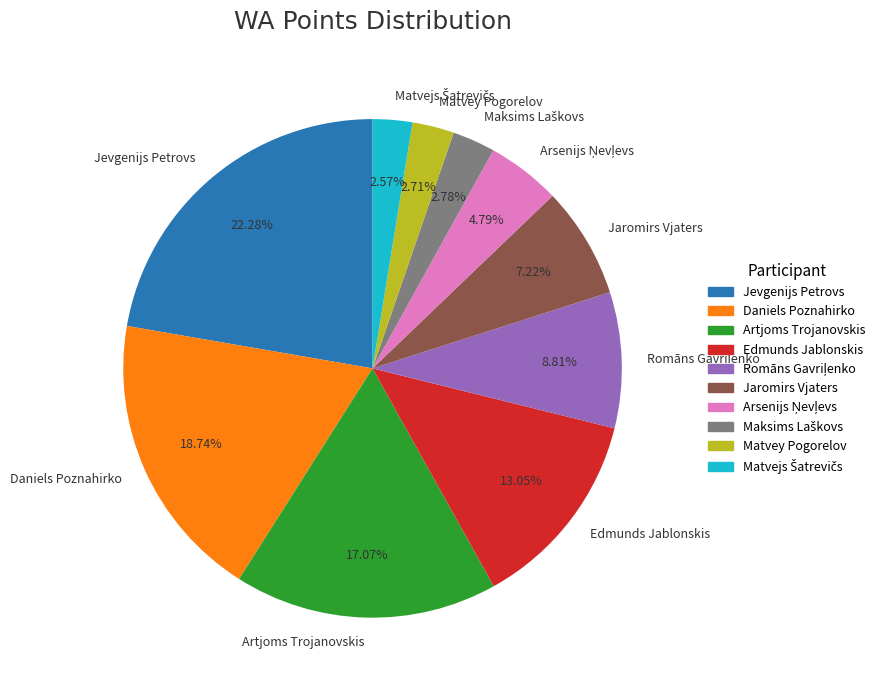

Does any single category account for the majority?

No